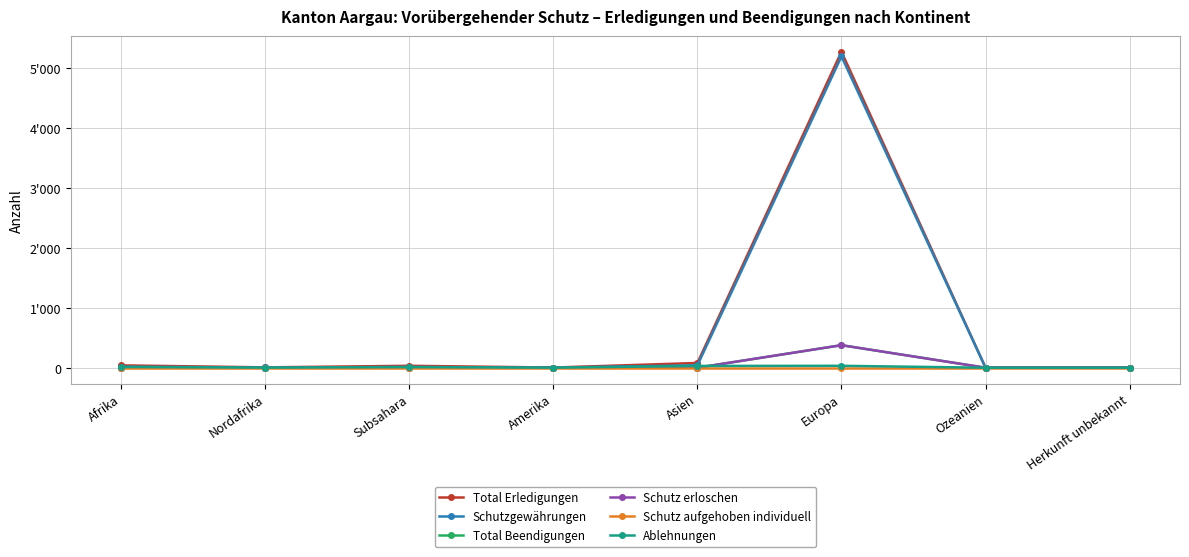

Where is Schutz erloschen nearest to the value 188?

Afrika